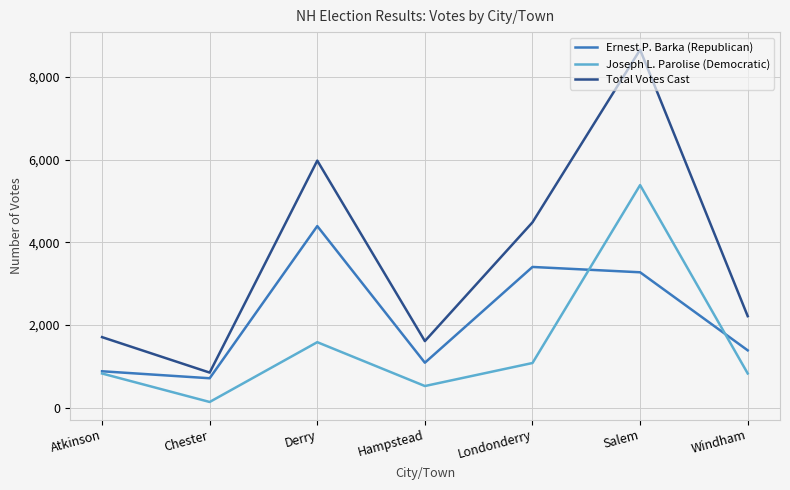

What position from the left is Atkinson?

1